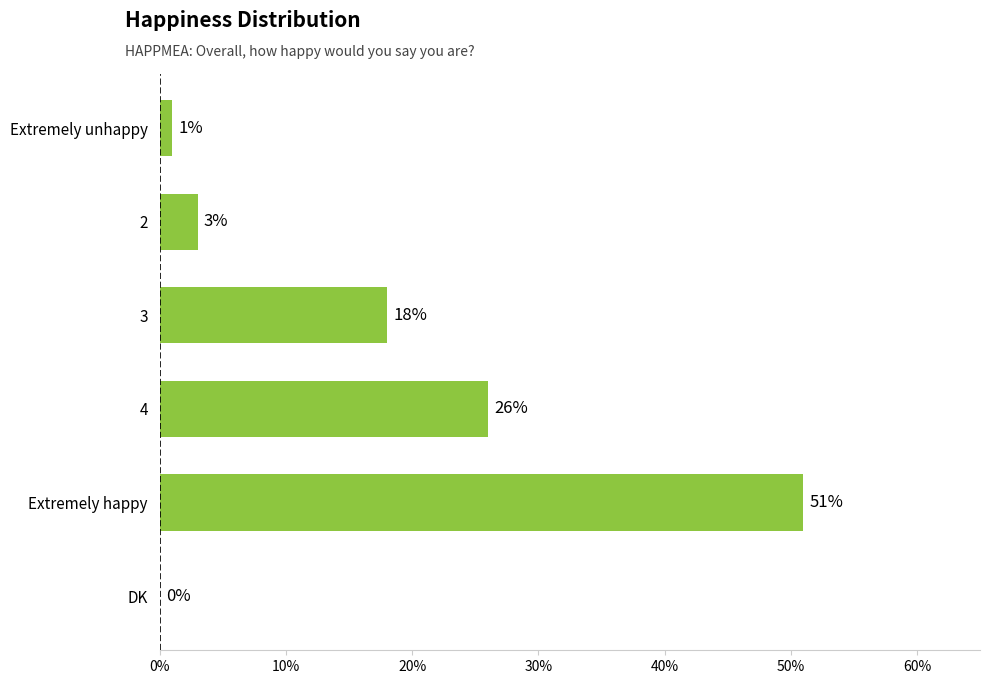

What is the change in value from 3 to 4?

+8